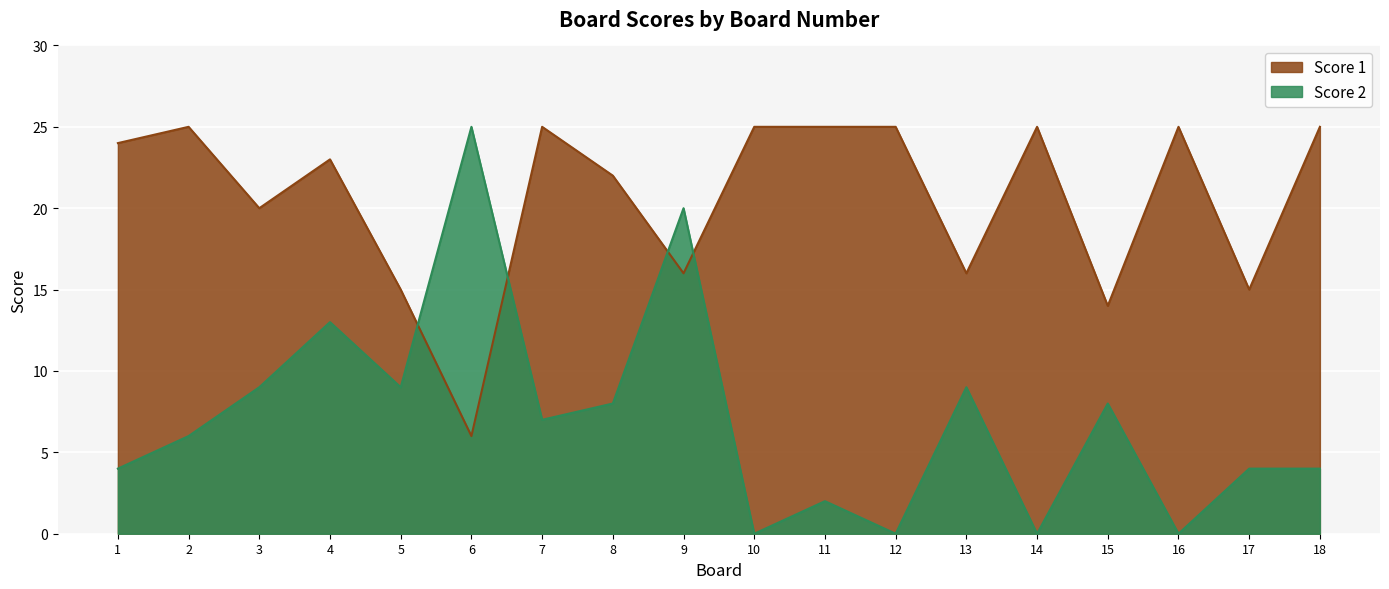

How many data points in Score 1 are above 24?

8